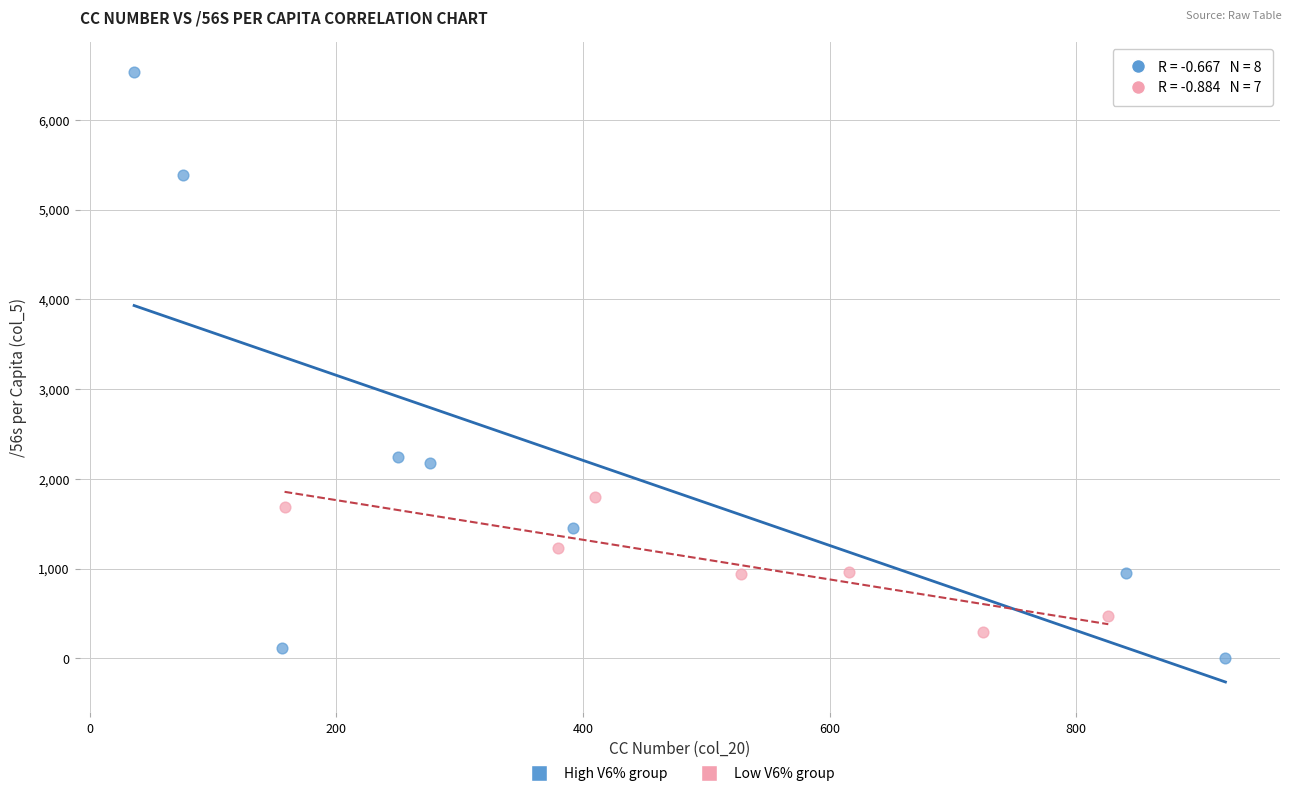

Which series contains the lowest Y value?

High V6% group